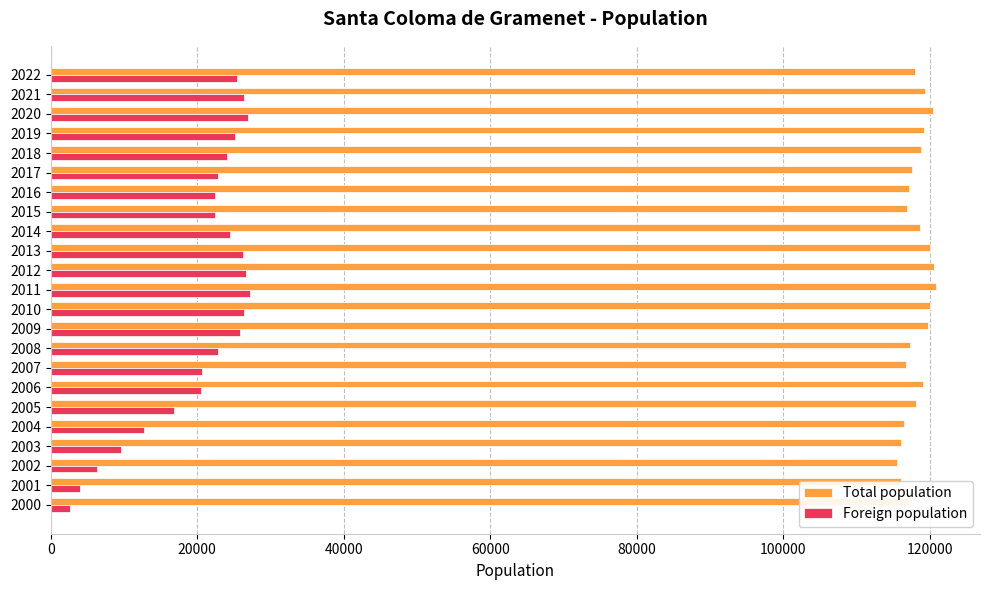

What is the average value of the Foreign population series?

20372